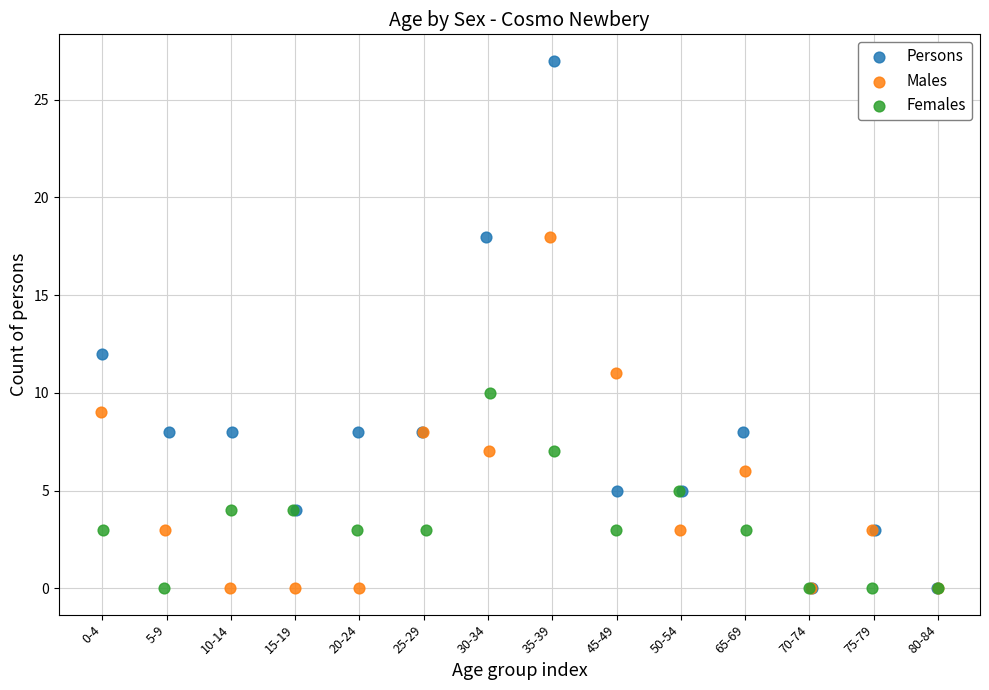

Which series reaches the maximum Y coordinate?

Persons